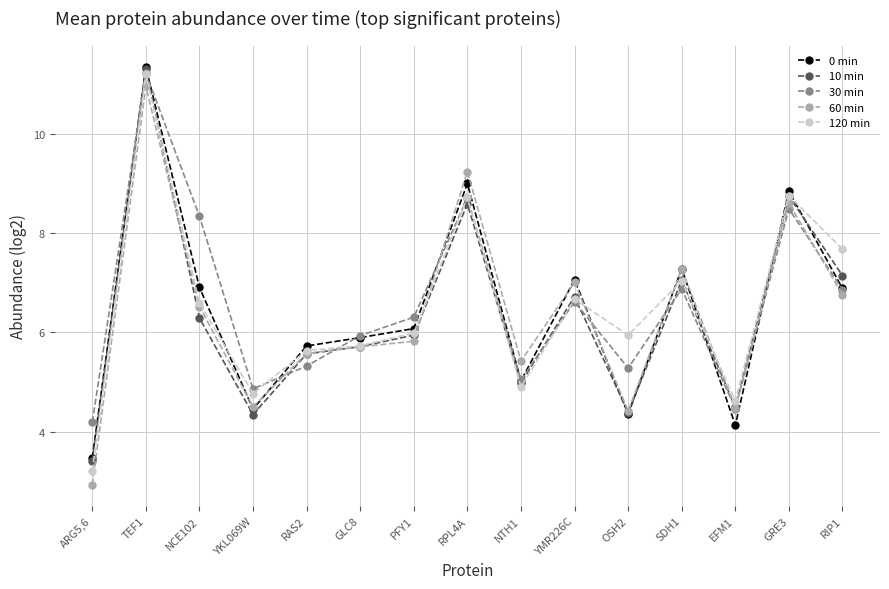

In 0 min, how many points are higher than both neighbors (excluding endpoints)?

5